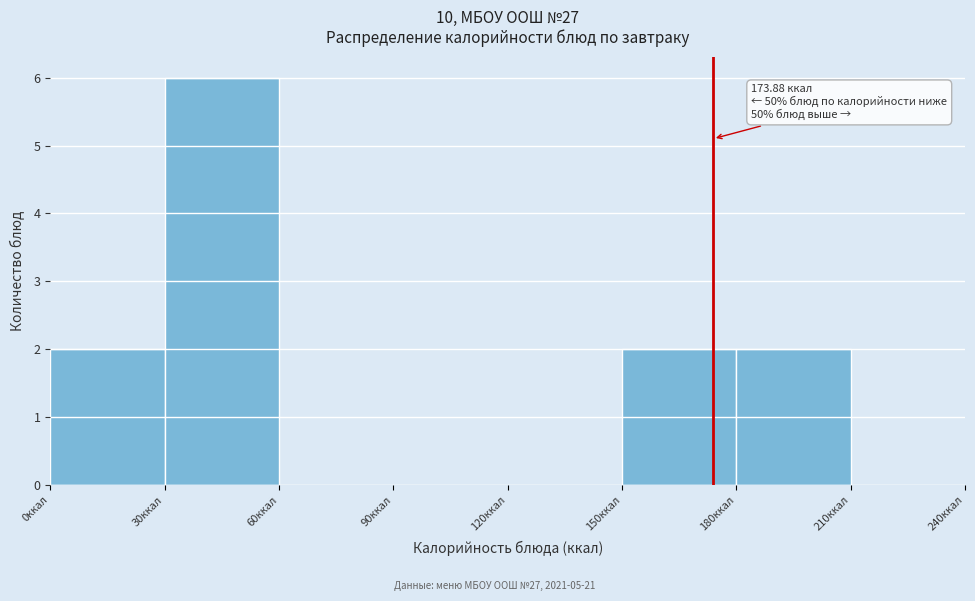

Which range on the x-axis has the tallest bar?

30 to 60